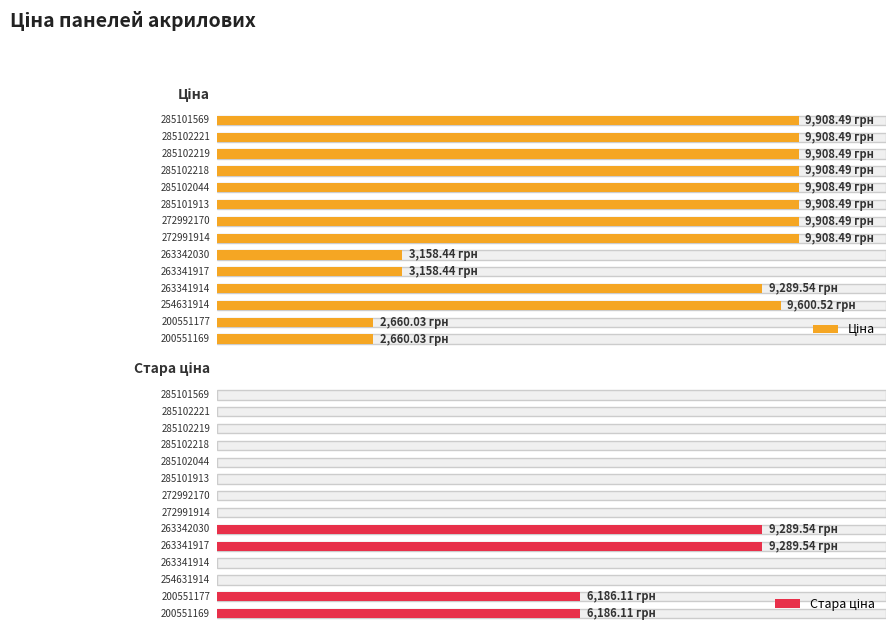

Which has a higher value, 263341917 or 263341914?

263341914